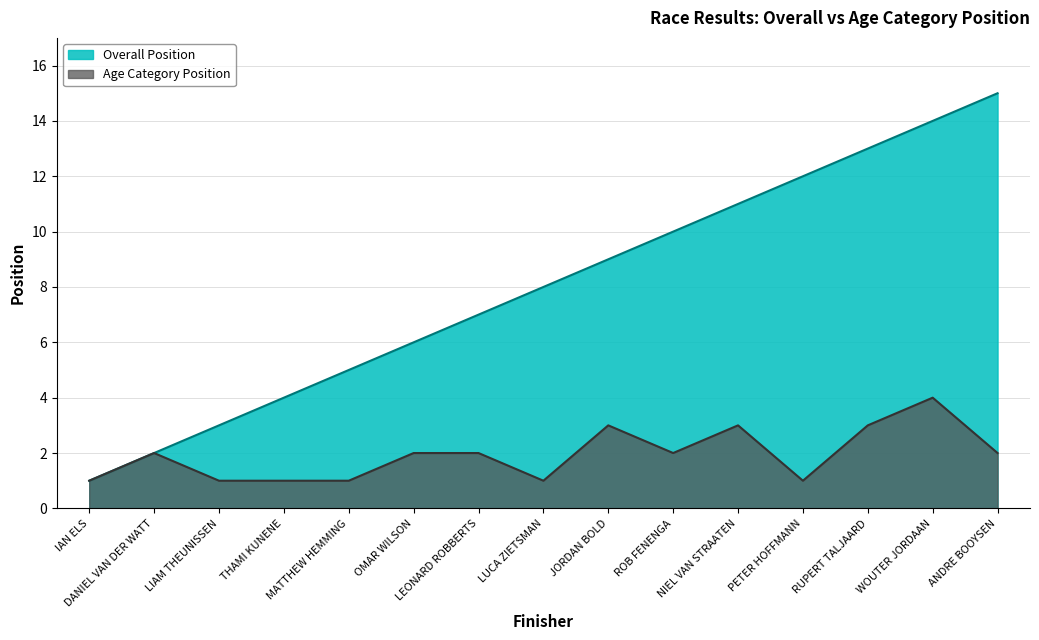

What is the approximate value of Age Category Position at RUPERT TALJAARD?

3